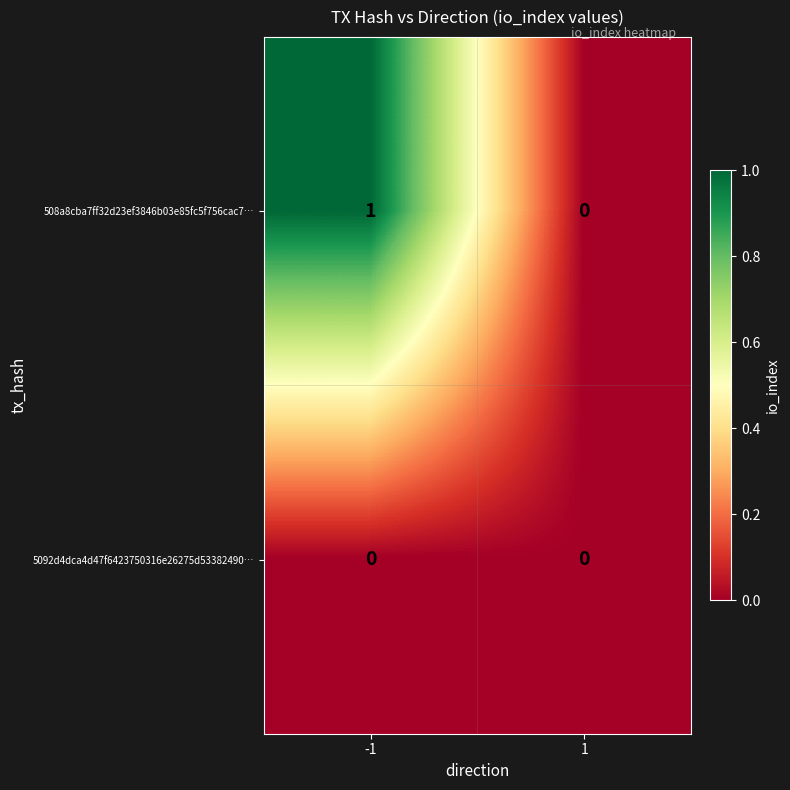

Is it true that 5092d4dca4d47f6423750316e26275d53382490… equals 0 at 1?

True